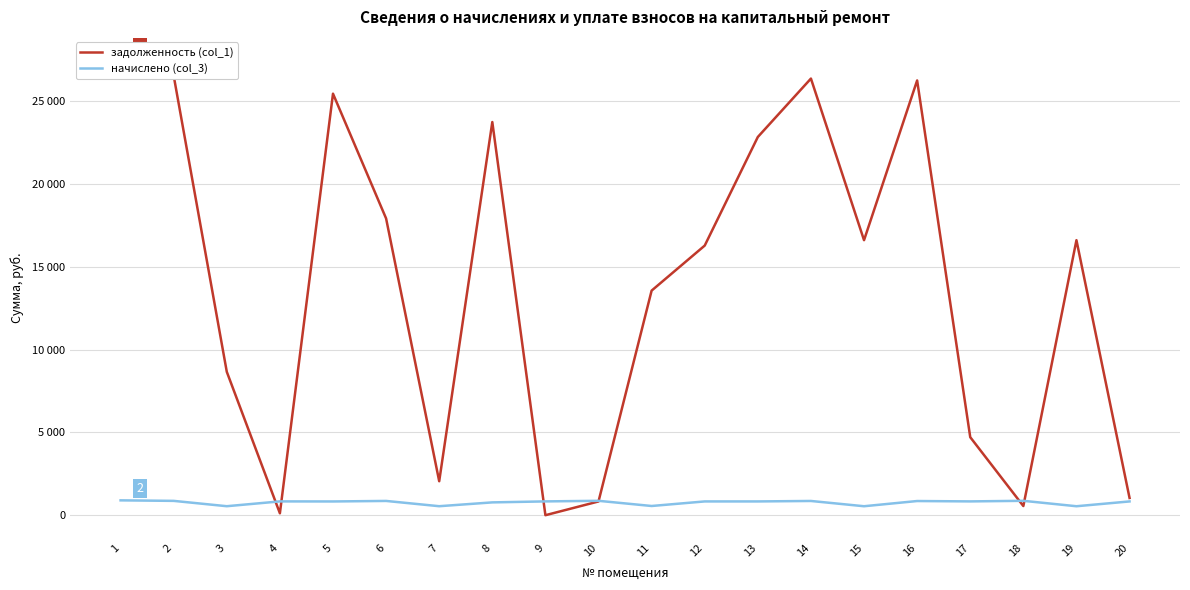

How many values in the начислено (col_3) series are below 833?

10